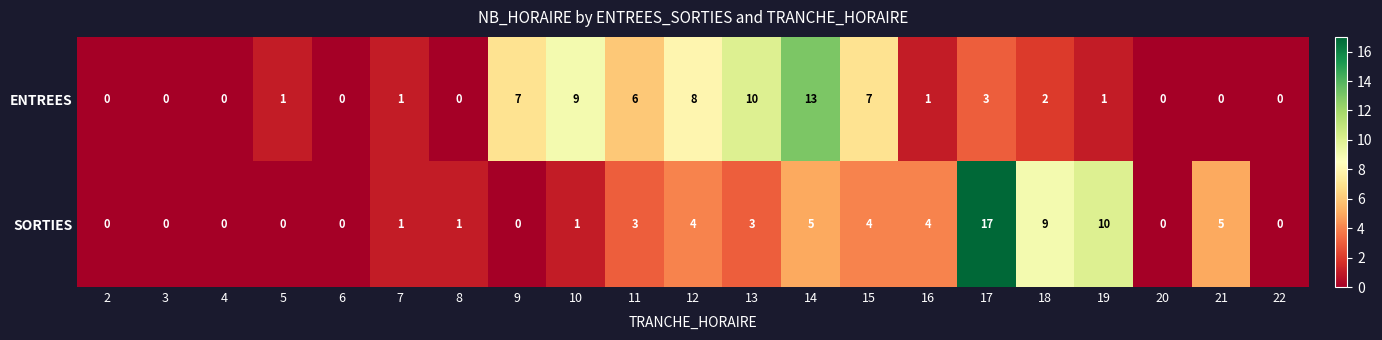

How many positive values does the ENTREES series have?

13